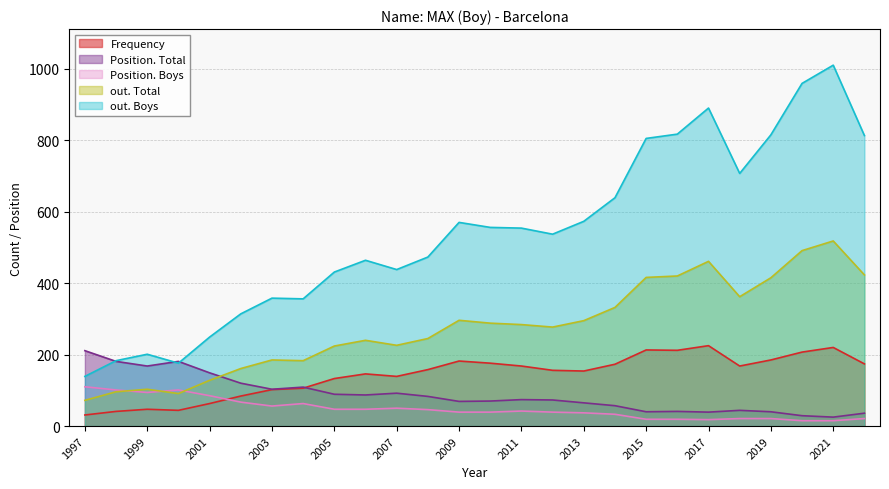

The out. Total series shows 149 at 1998. True or false?

False